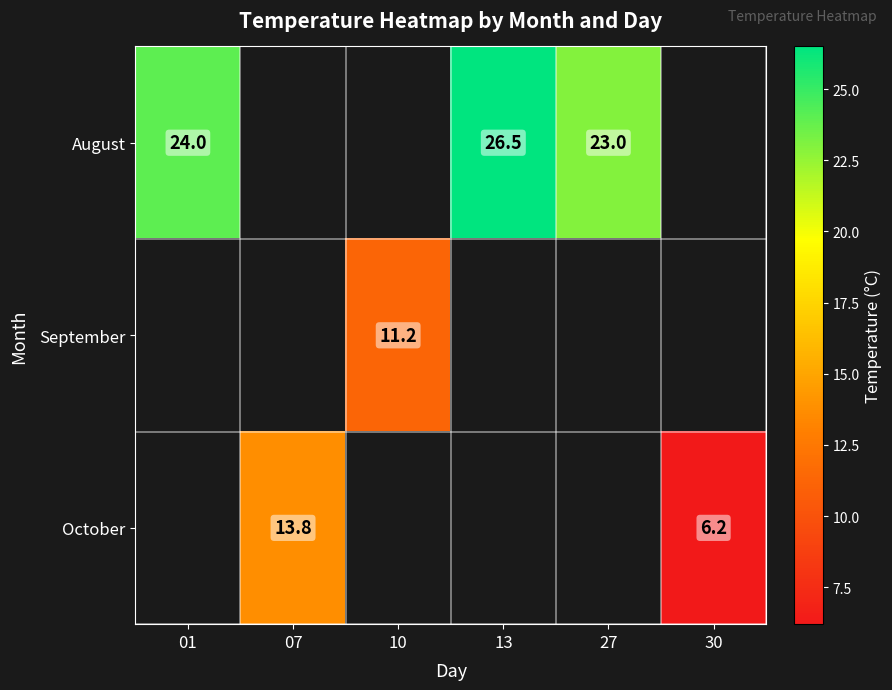

The August series shows 13.1 at 01. True or false?

False